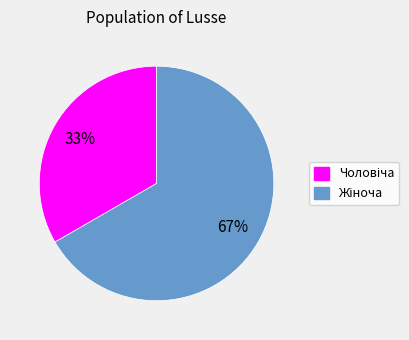

Does any single category account for the majority?

Yes